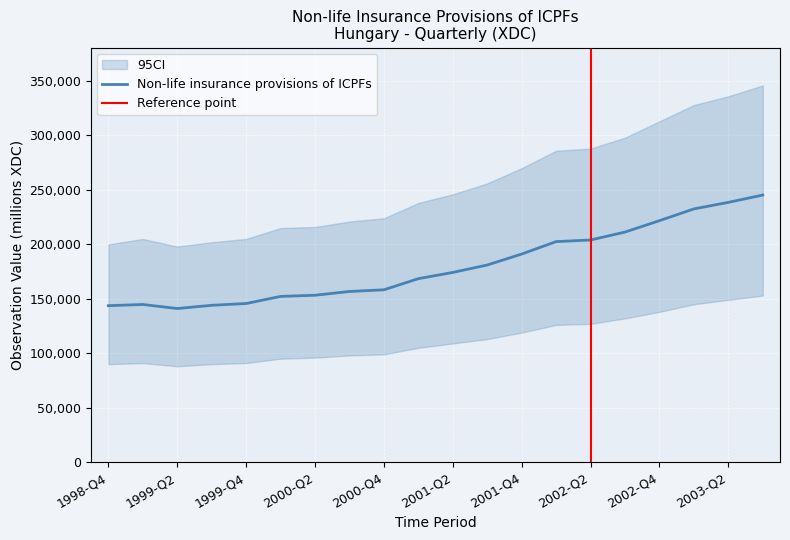

What is the average value?

180547